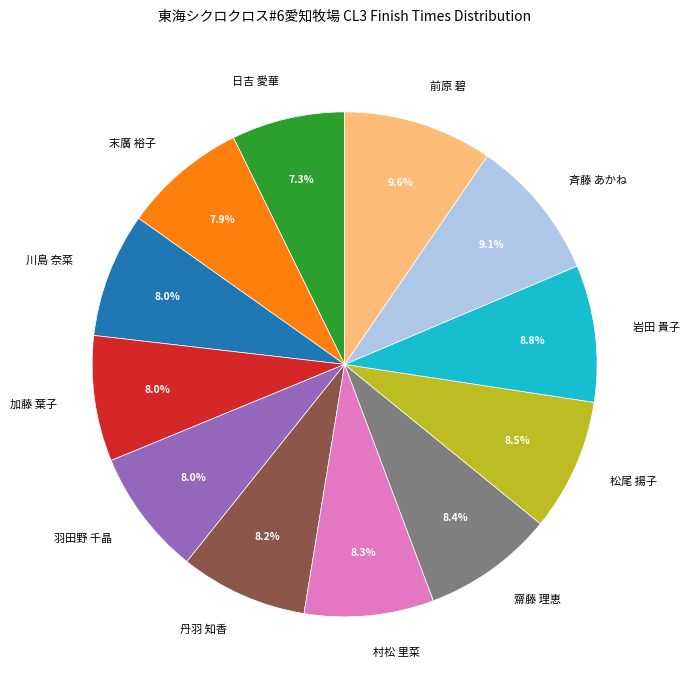

Which category has the smallest portion of the pie?

日吉 愛華